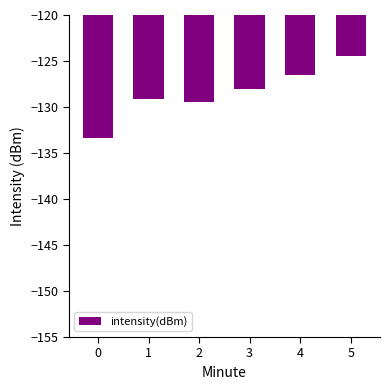

What is the maximum value shown in the chart?

-124.5